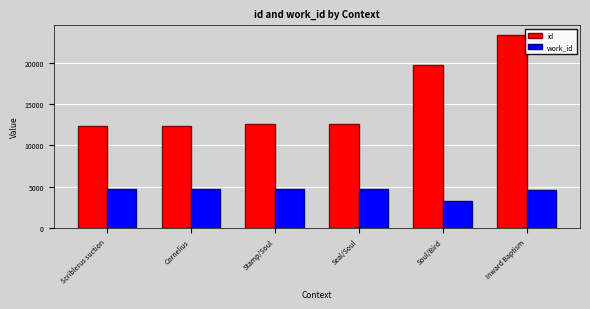

Rank the series at Inward Baptism from highest to lowest value.

id, work_id